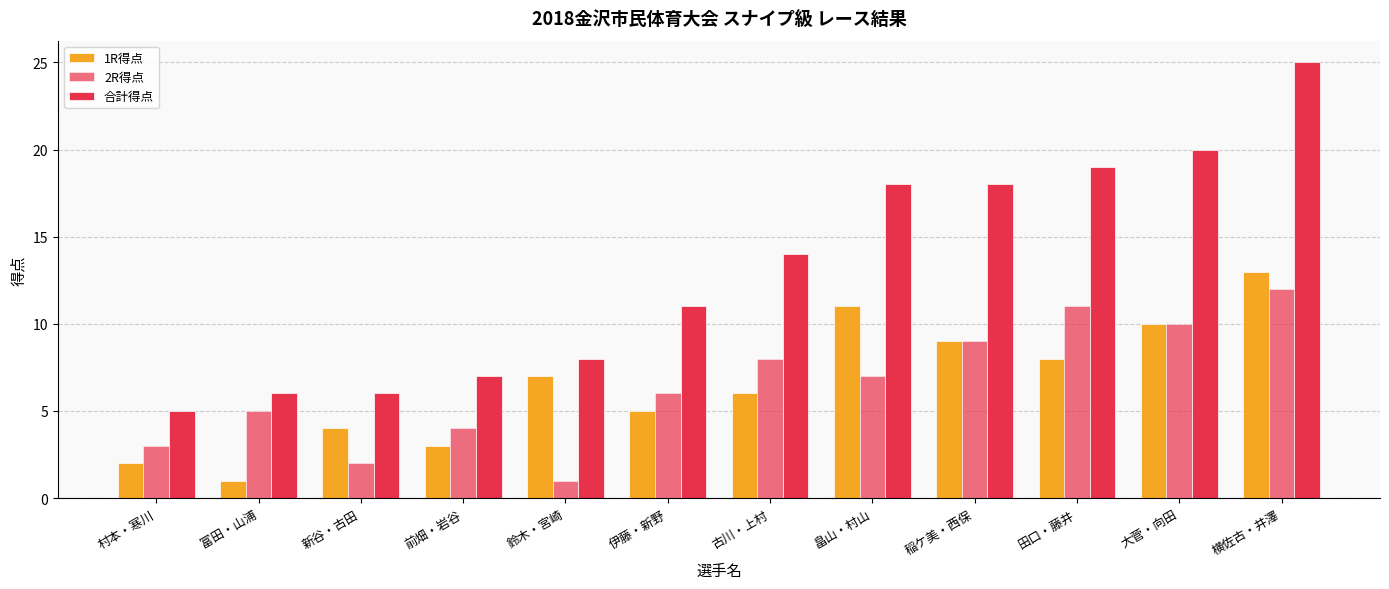

Reading left to right, list all the values displayed in this chart.

1R得点: 村本・寒川=2	富田・山浦=1	新谷・古田=4	前畑・岩谷=3	鈴木・宮崎=7	伊藤・新野=5	古川・上村=6	畠山・村山=11	稲ケ美・西保=9	田口・藤井=8	大菅・向田=10	横佐古・井澤=13
2R得点: 村本・寒川=3	富田・山浦=5	新谷・古田=2	前畑・岩谷=4	鈴木・宮崎=1	伊藤・新野=6	古川・上村=8	畠山・村山=7	稲ケ美・西保=9	田口・藤井=11	大菅・向田=10	横佐古・井澤=12
合計得点: 村本・寒川=5	富田・山浦=6	新谷・古田=6	前畑・岩谷=7	鈴木・宮崎=8	伊藤・新野=11	古川・上村=14	畠山・村山=18	稲ケ美・西保=18	田口・藤井=19	大菅・向田=20	横佐古・井澤=25